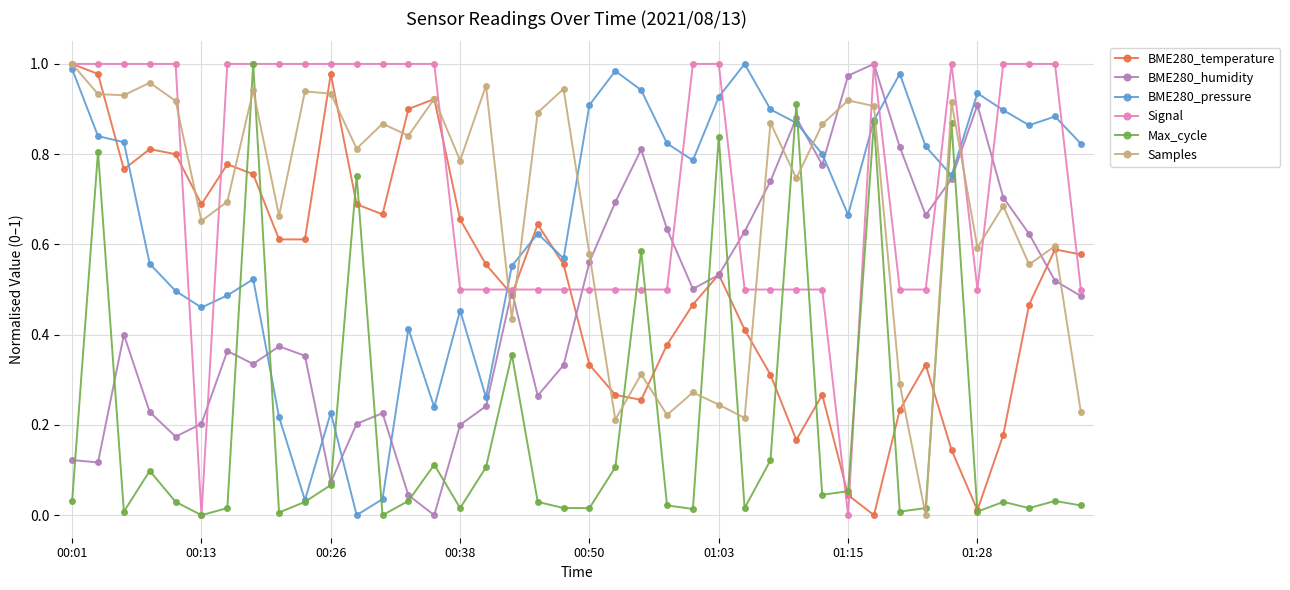

What are all the series names shown in the legend?

BME280_temperature, BME280_humidity, BME280_pressure, Signal, Max_cycle, Samples